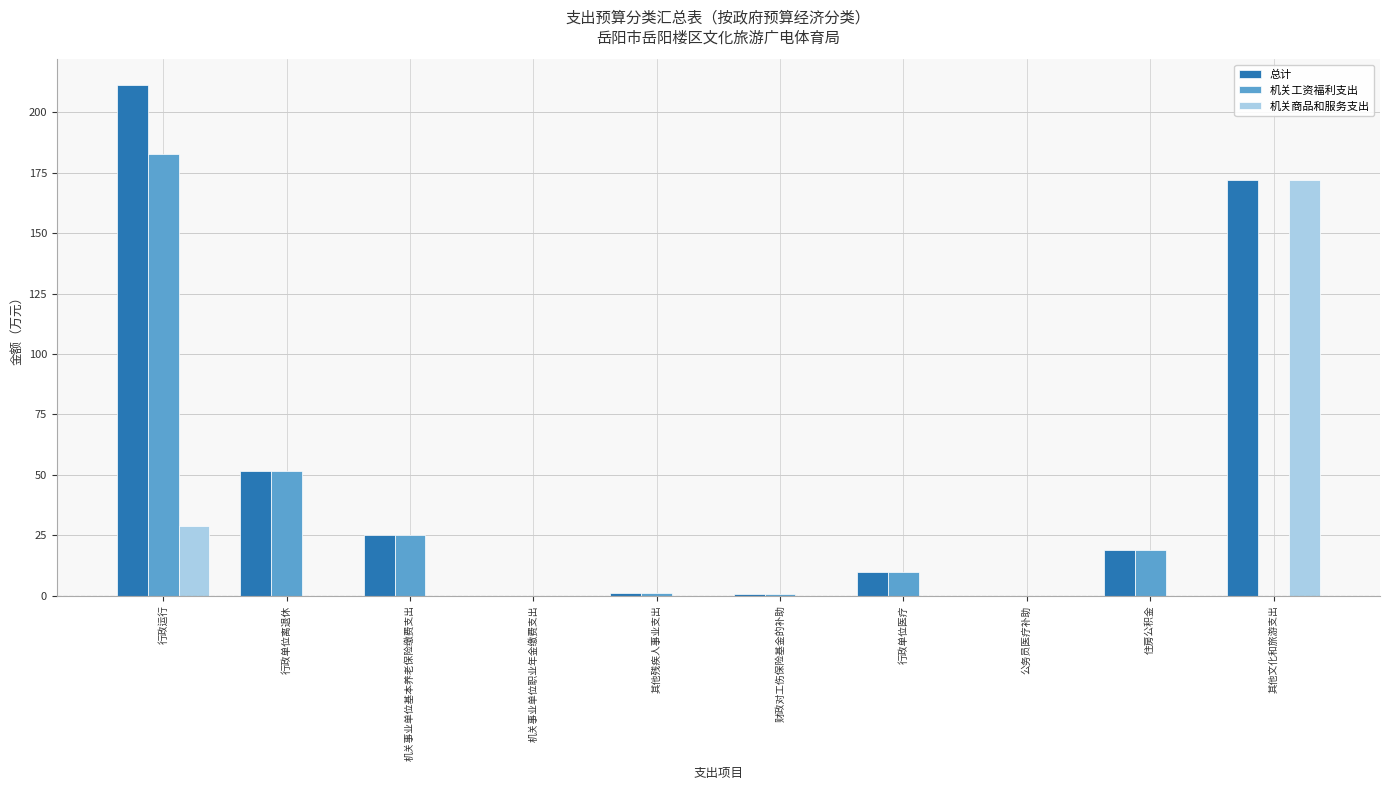

Is the value of 机关工资福利支出 at 机关事业单位职业年金缴费支出 greater than the value of 机关商品和服务支出 at 其他文化和旅游支出?

No